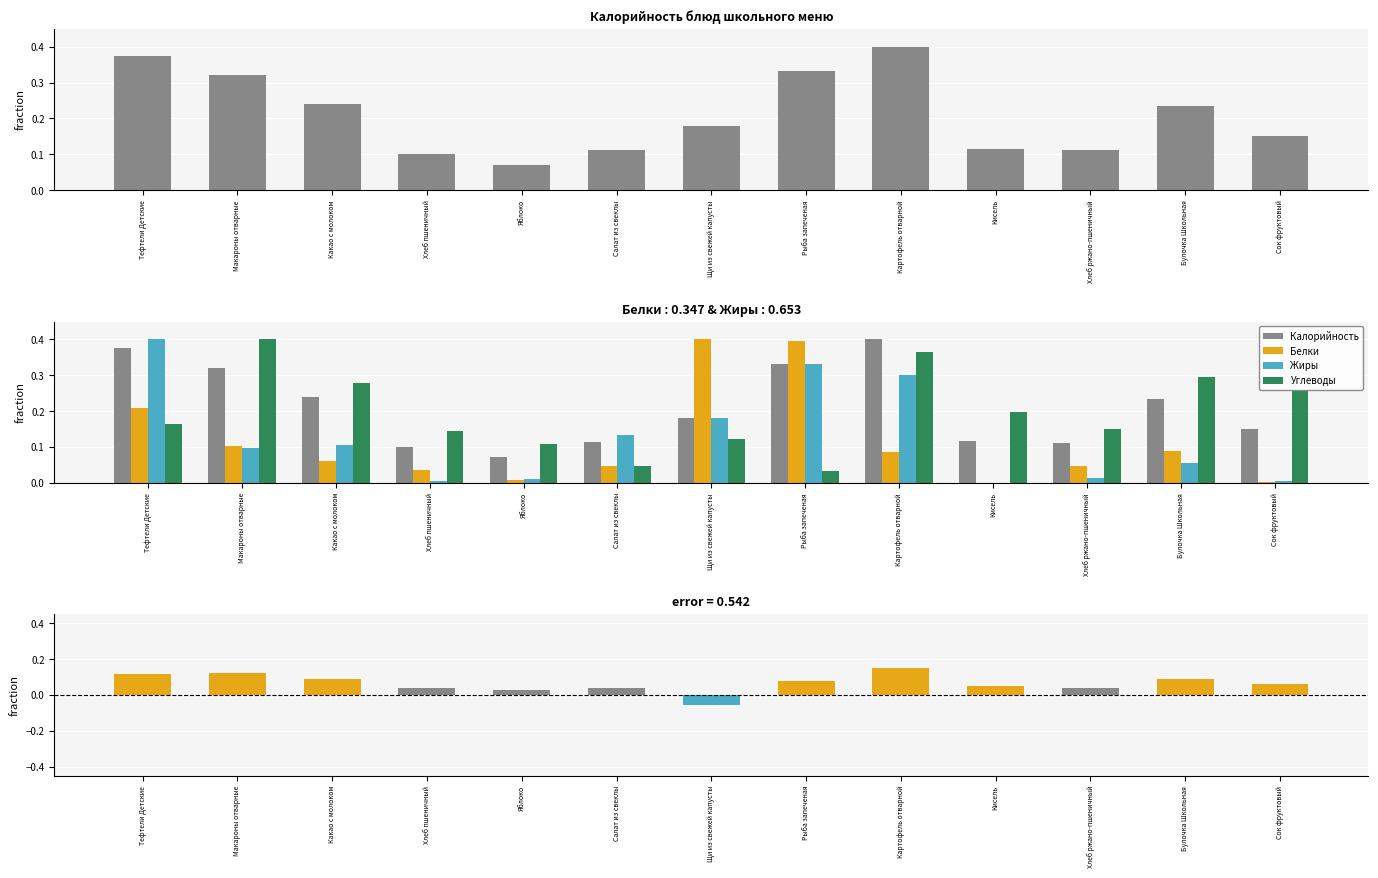

What is the maximum value for Углеводы?

0.4